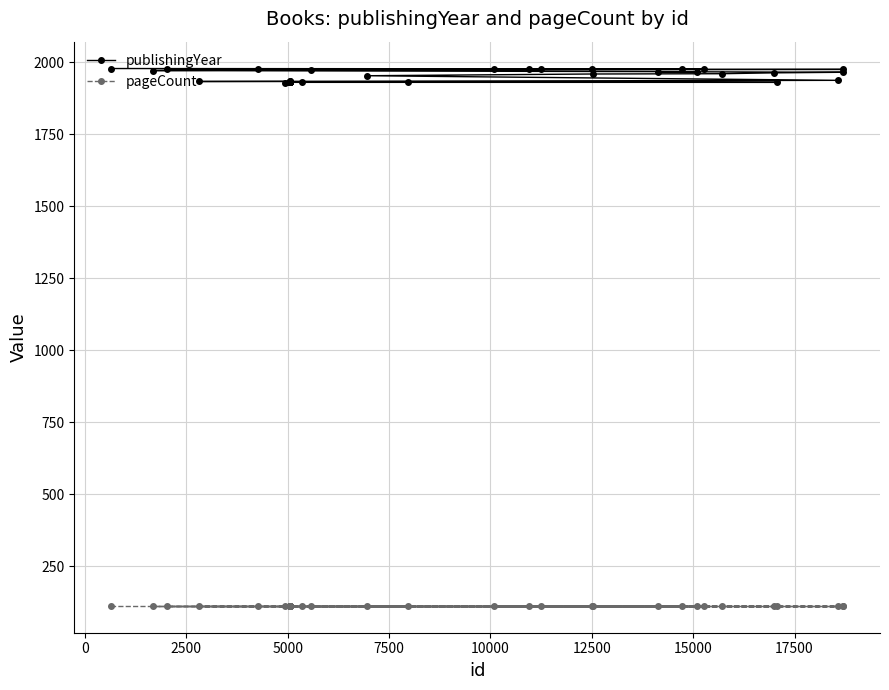

True or false: pageCount and publishingYear cross at least once.

False